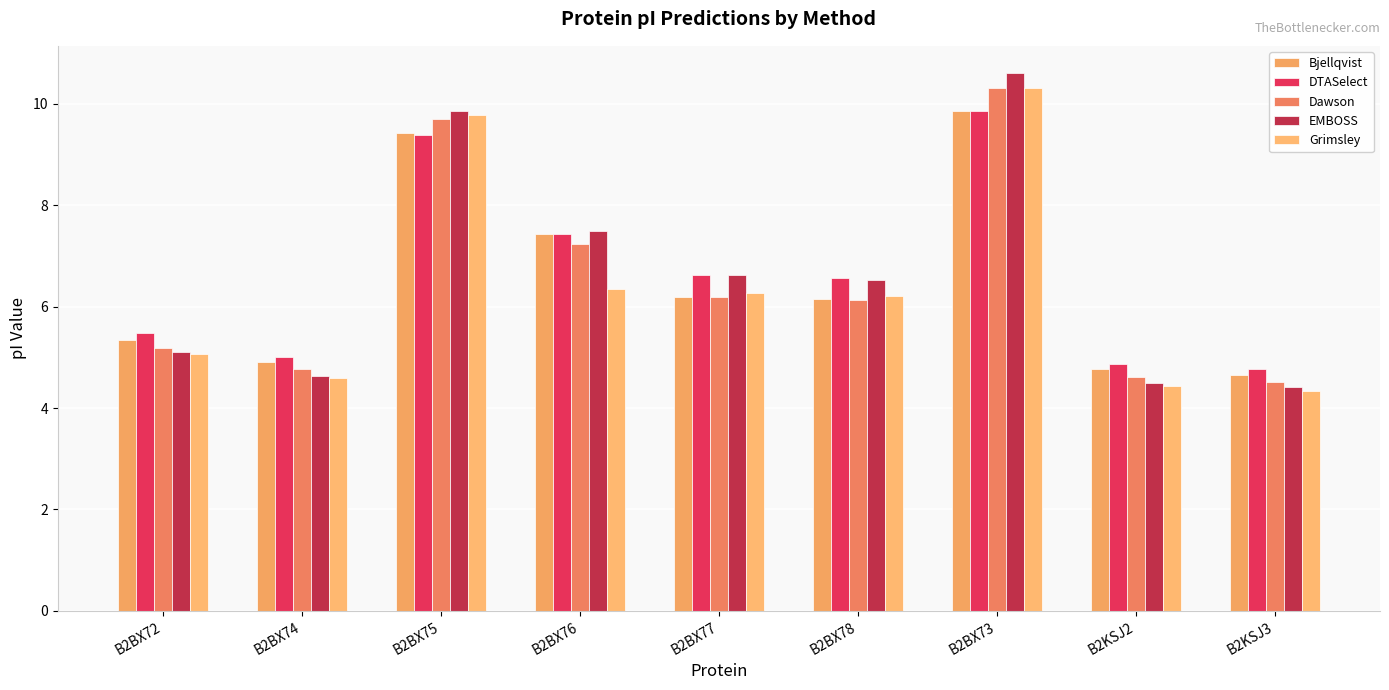

What is the lowest value of the Dawson series?

4.5